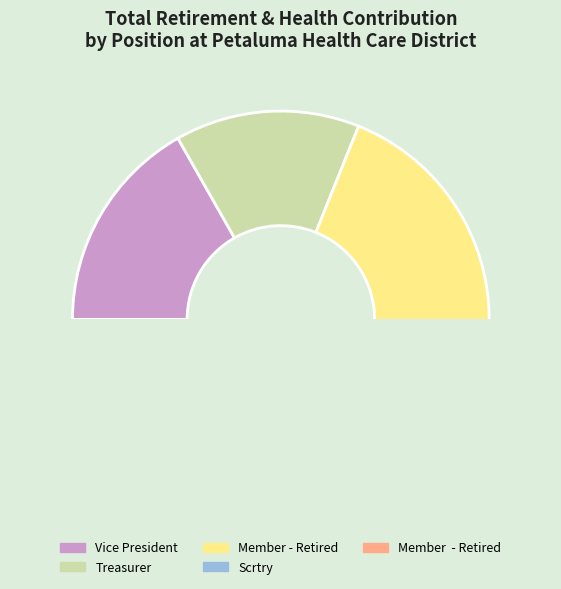

Is there any slice that represents more than half of the pie?

No